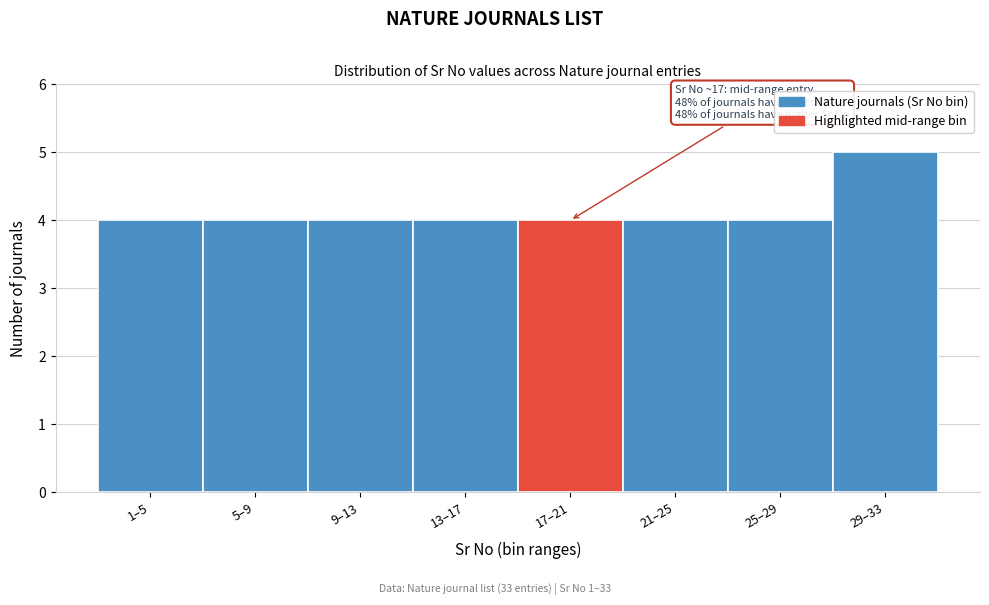

Reading left to right, extract all data points from this chart.

1–5=4	5–9=4	9–13=4	13–17=4	17–21=4	21–25=4	25–29=4	29–33=5